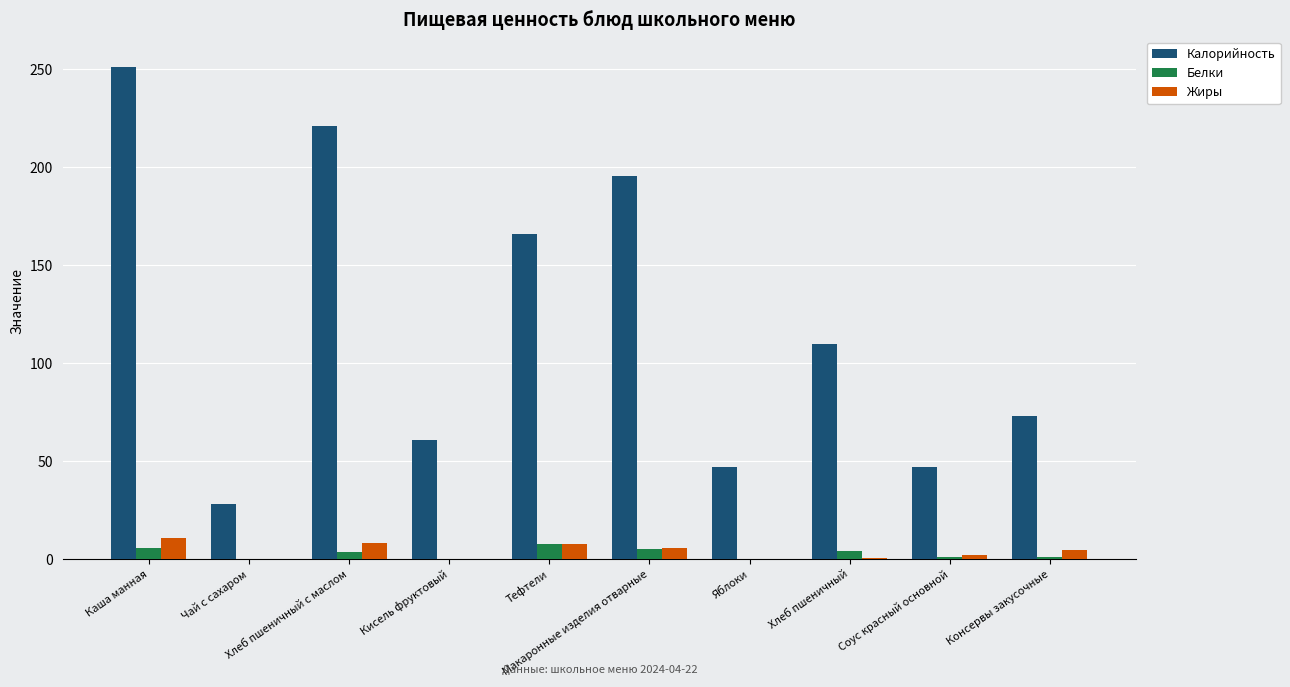

Which series has the largest total across all categories?

Калорийность